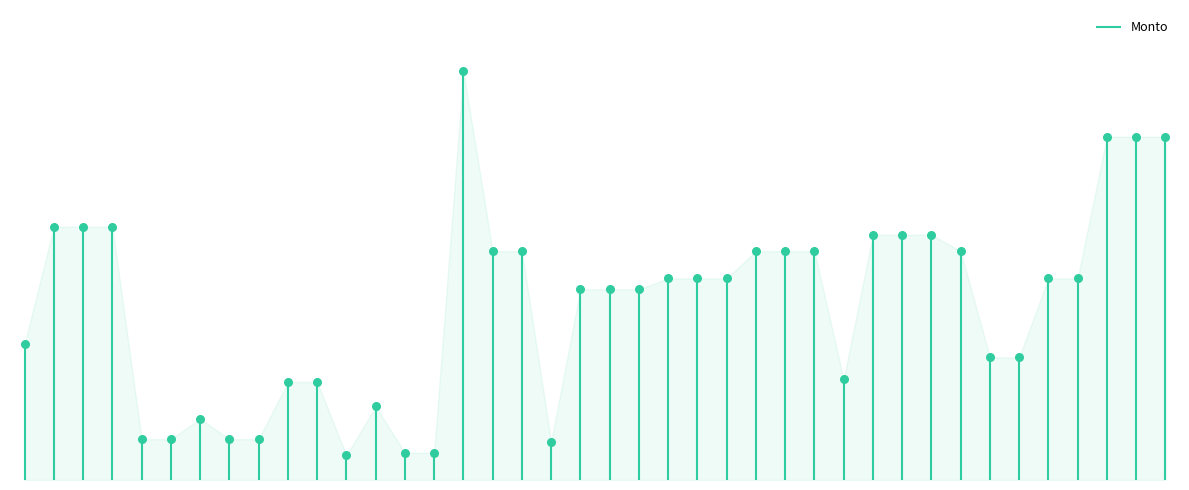

What is the ratio of the value at 34 to the value at 12?

5.0